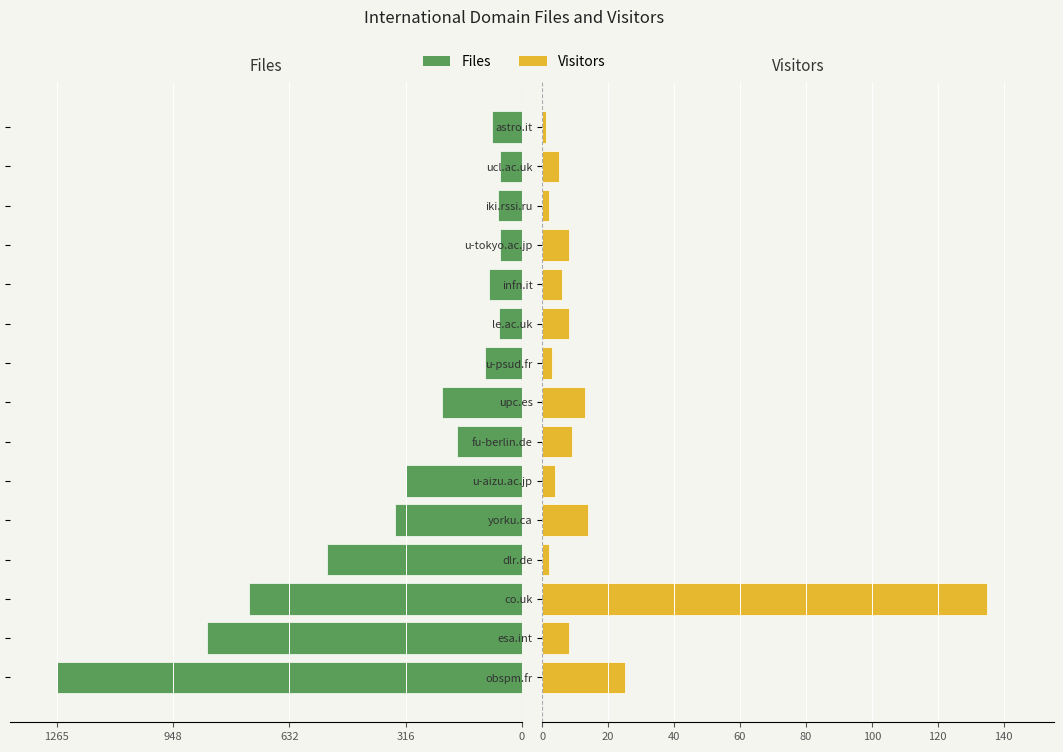

Reading right to left, what are all the values shown in this chart?

Files: -81	-58	-64	-60	-88	-61	-101	-216	-175	-316	-346	-530	-742	-855	-1265
Visitors: 1	5	2	8	6	8	3	13	9	4	14	2	135	8	25